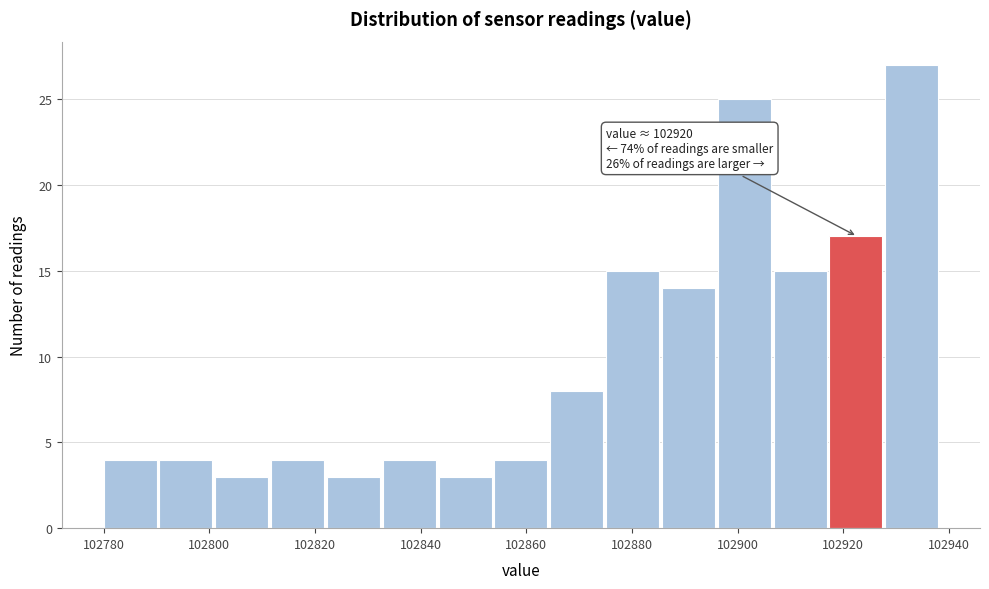

Which range on the x-axis has the tallest bar?

102928 to 102938